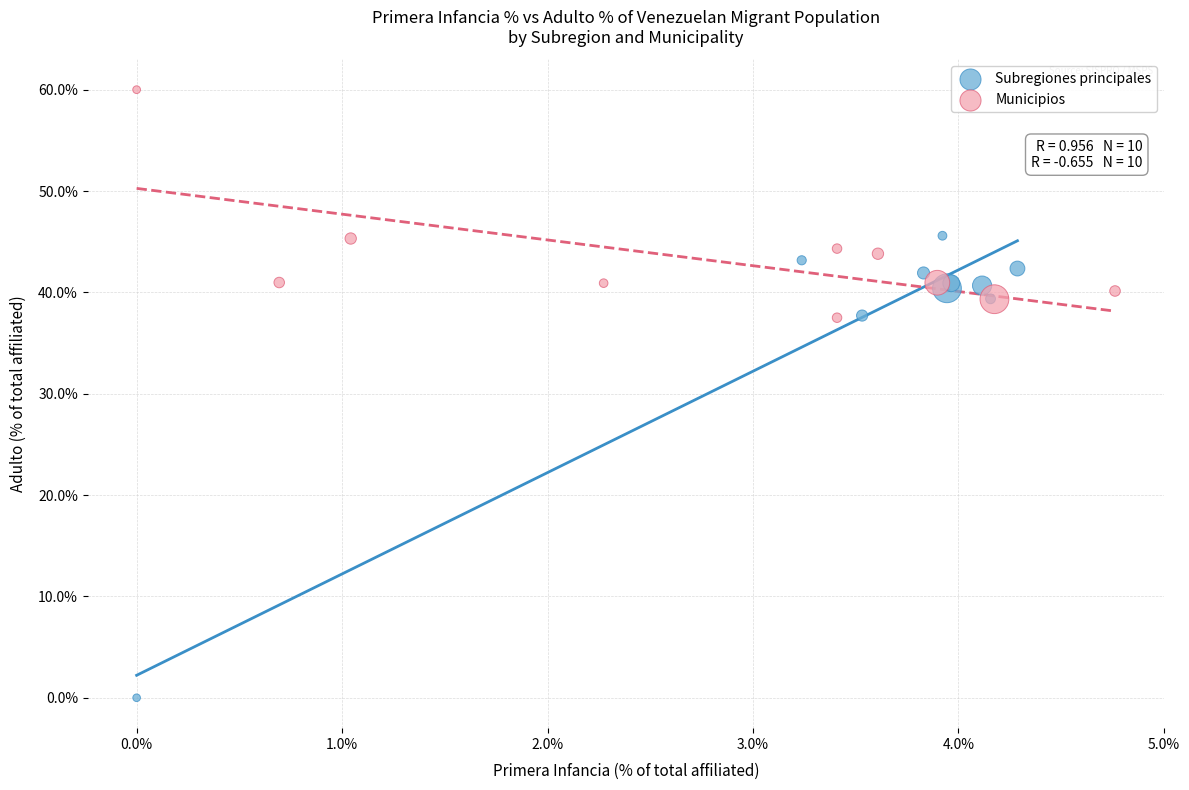

What are all the series names shown in the legend?

Subregiones principales, Municipios